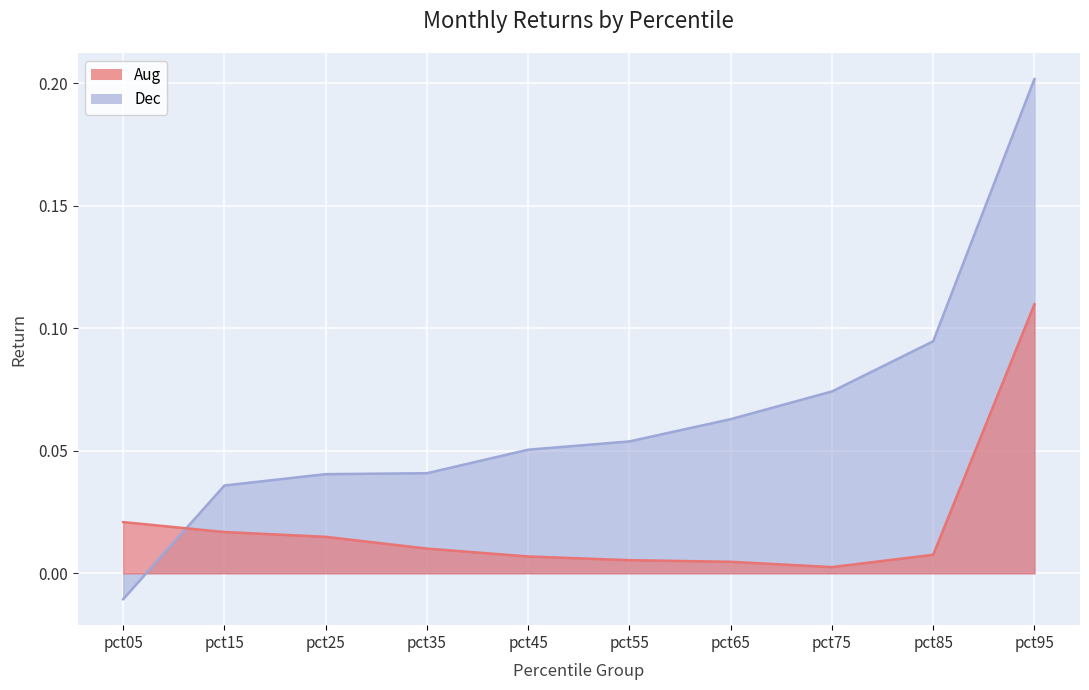

Which series has the largest total across all categories?

Dec